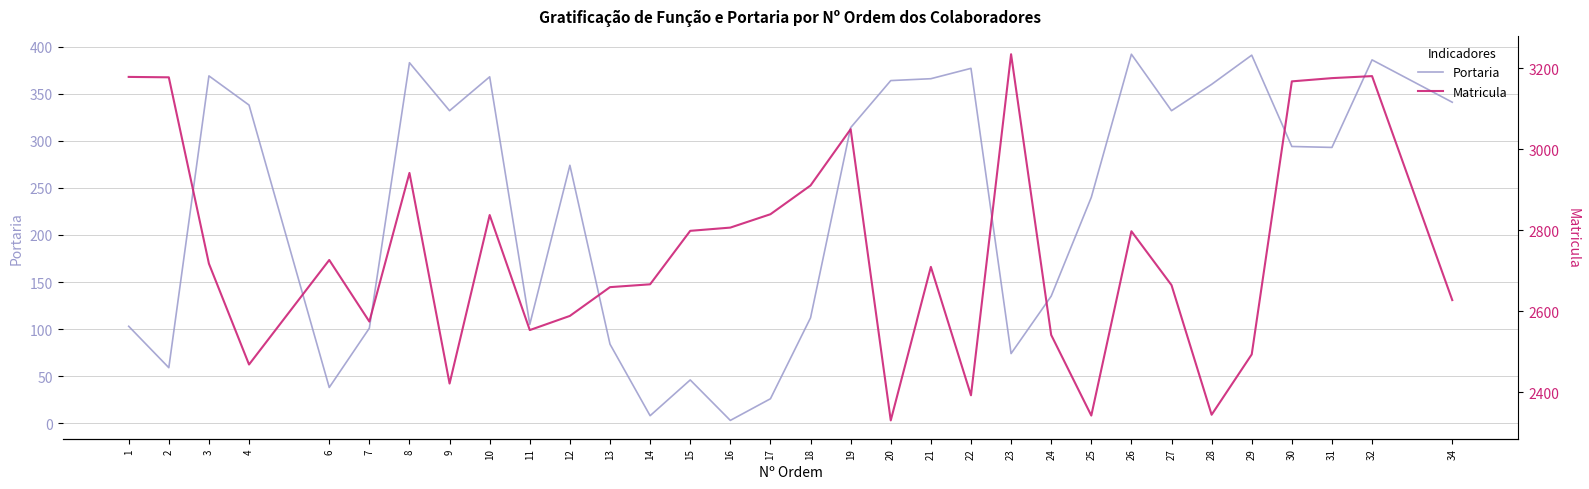

Which series has the largest range (max minus min)?

Matricula